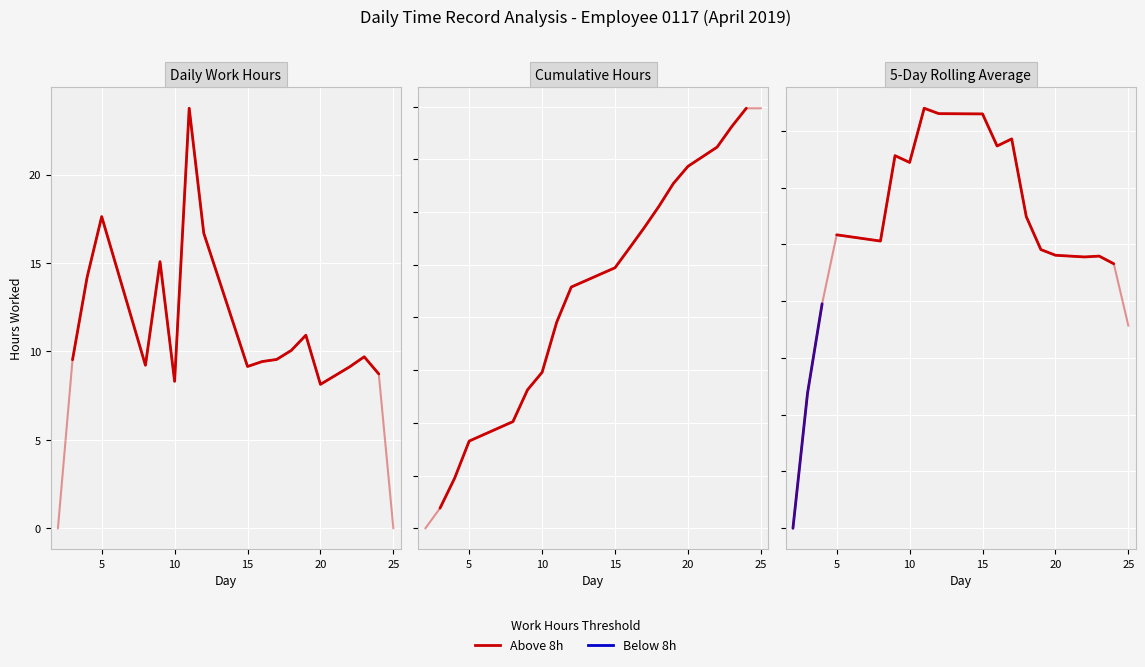

What is the value of the Above 8h point at the 13th from the left?

11.0